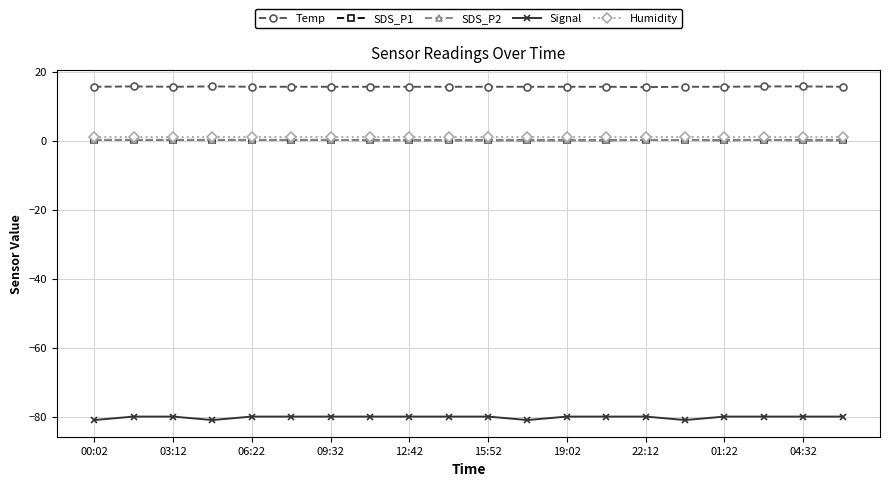

Does the chart have visible grid lines?

Yes